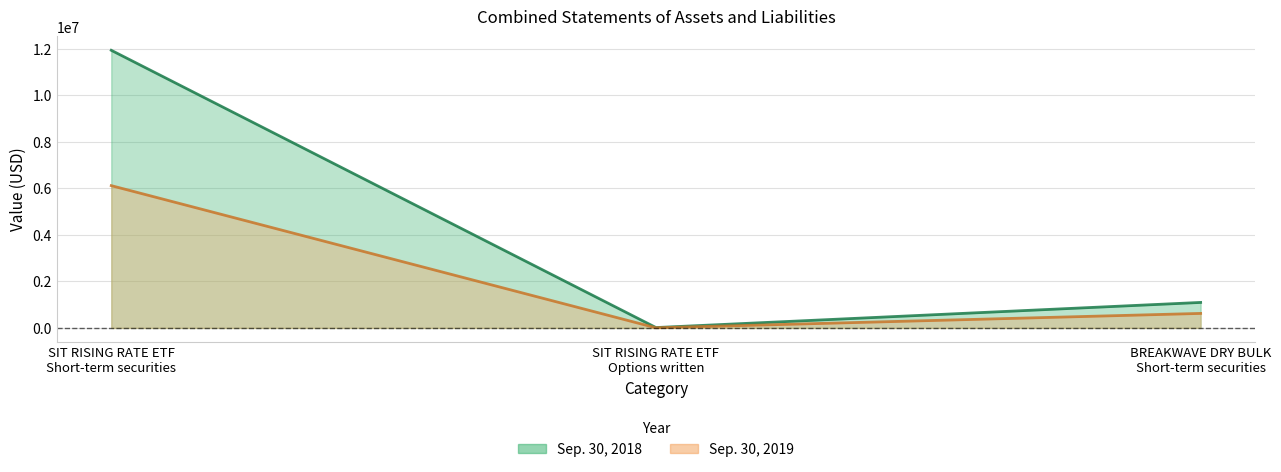

What is the maximum value for Sep. 30, 2018?

11928143